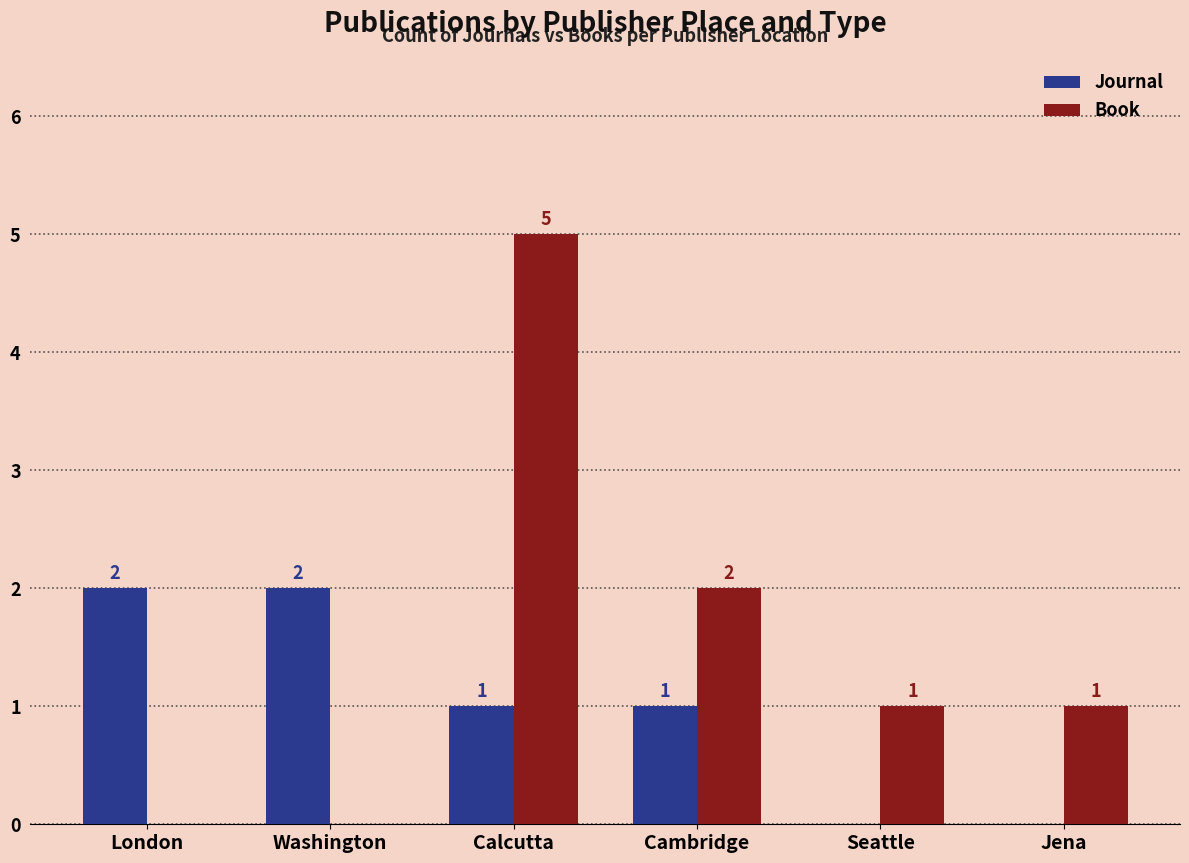

At which category is the sum across all series the highest?

Calcutta